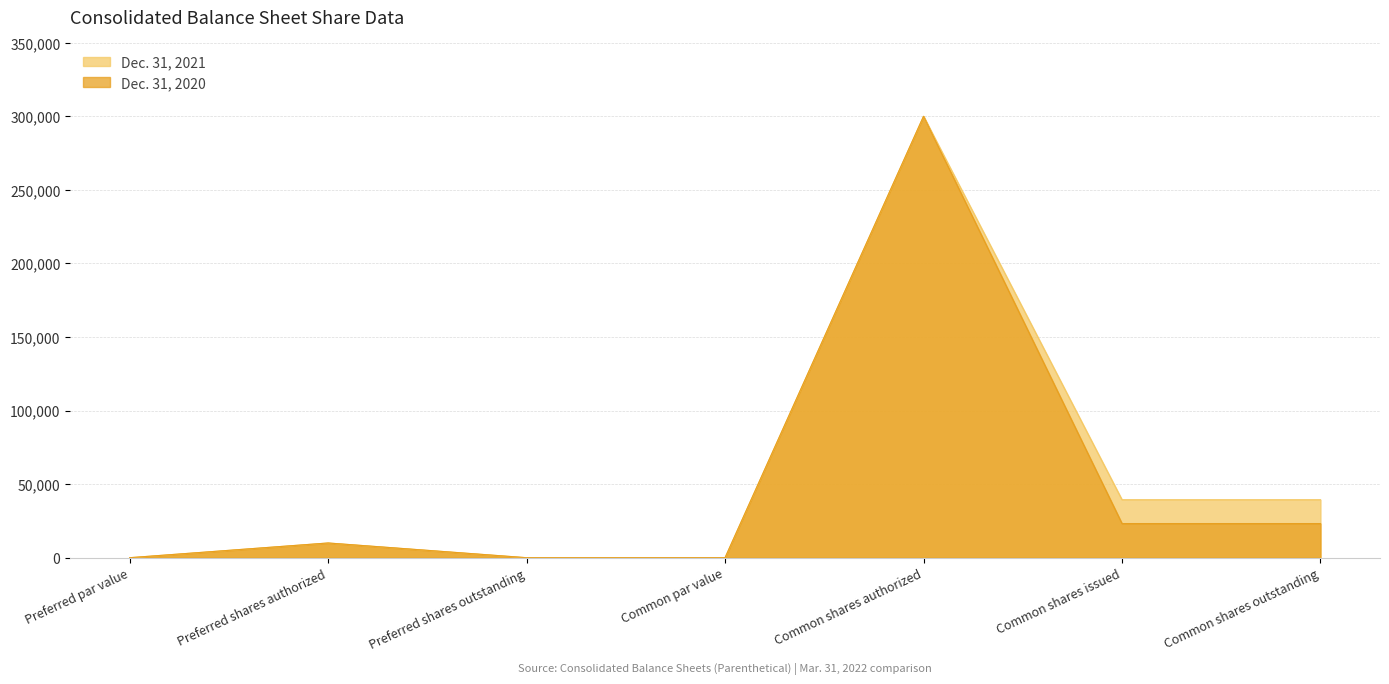

Reading left to right, extract all data points from this chart.

Dec. 31, 2021: 0	10000	0	0	300000	39409	39409
Dec. 31, 2020: 0	10000	0	0	300000	23214	23214